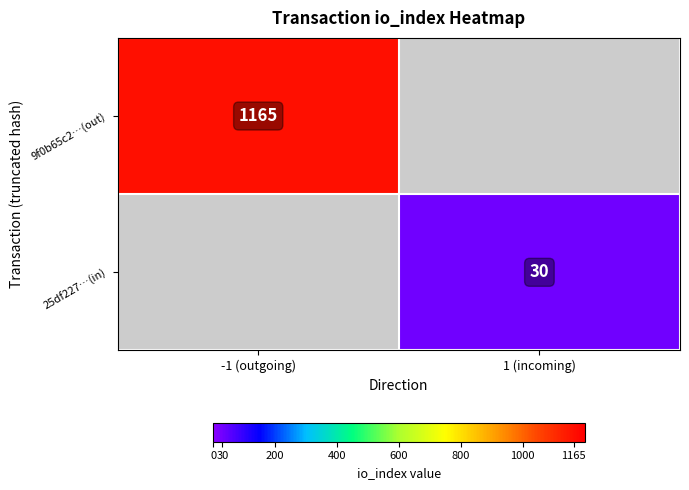

The 25df227…(in) series shows 44 at 1 (incoming). True or false?

False